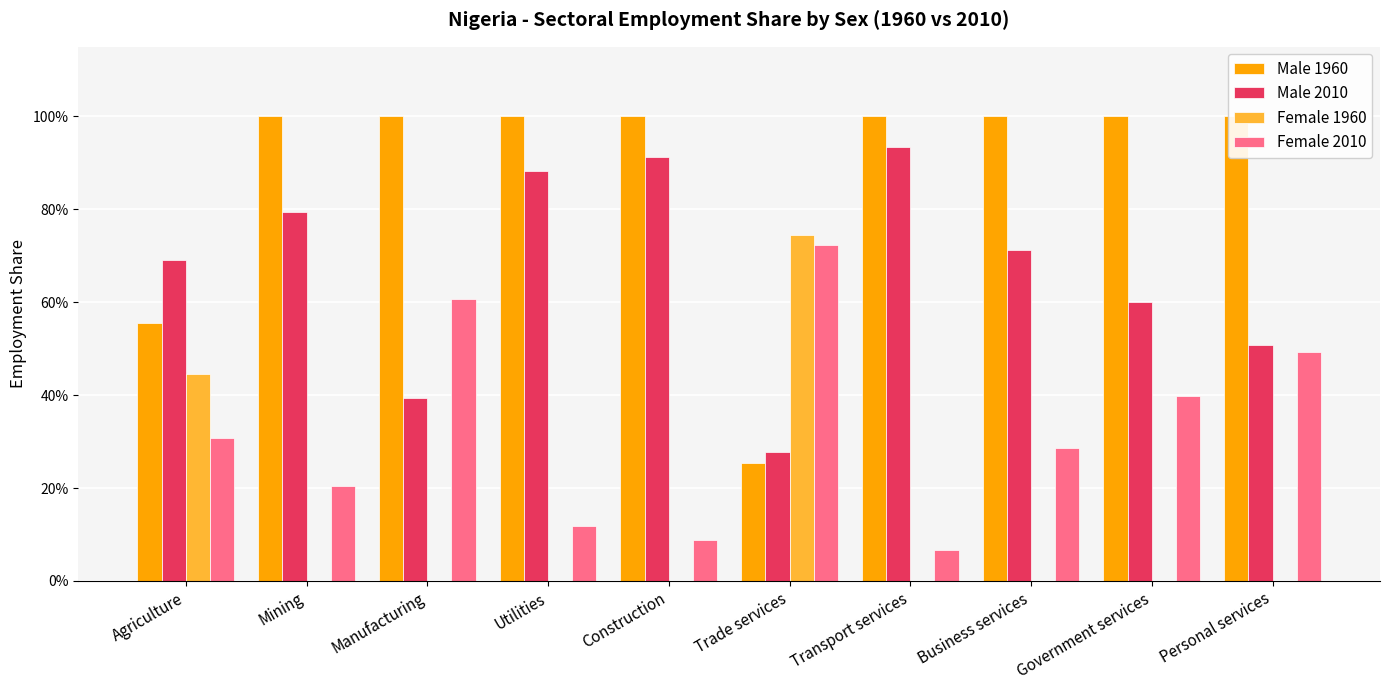

The Male 1960 series shows 1.3 at Mining. True or false?

False